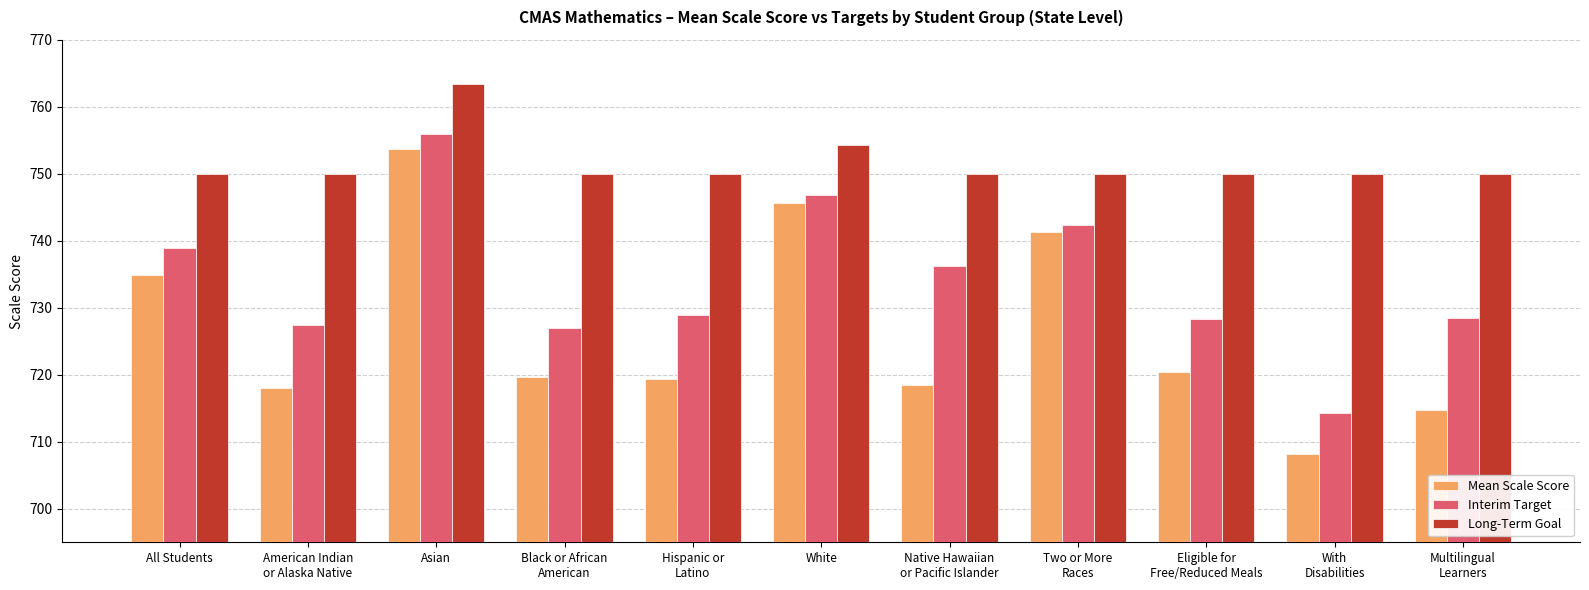

What is the difference between the second highest and minimum values in the Mean Scale Score series?

37.5